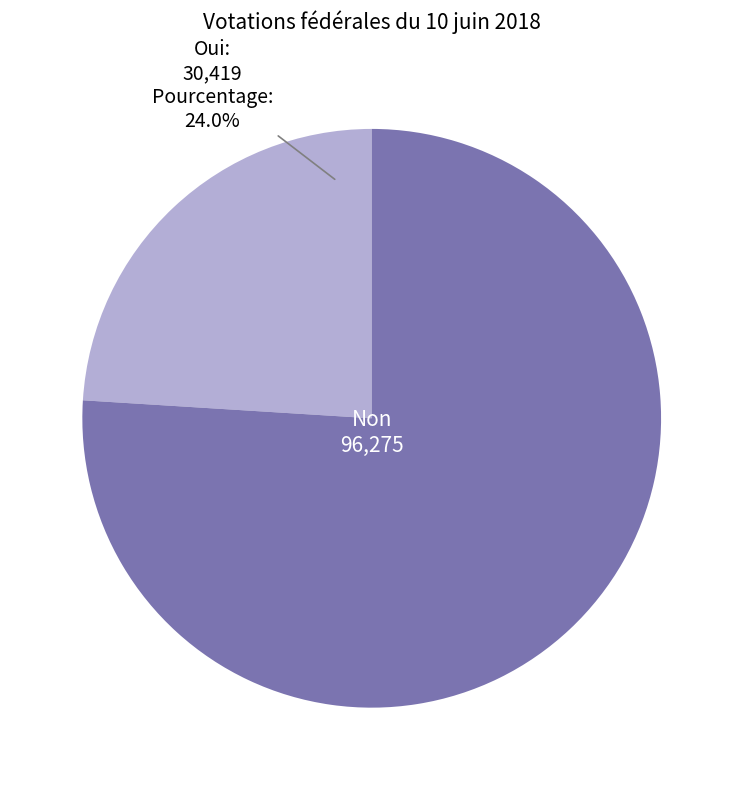

How many slices are in this pie chart?

2